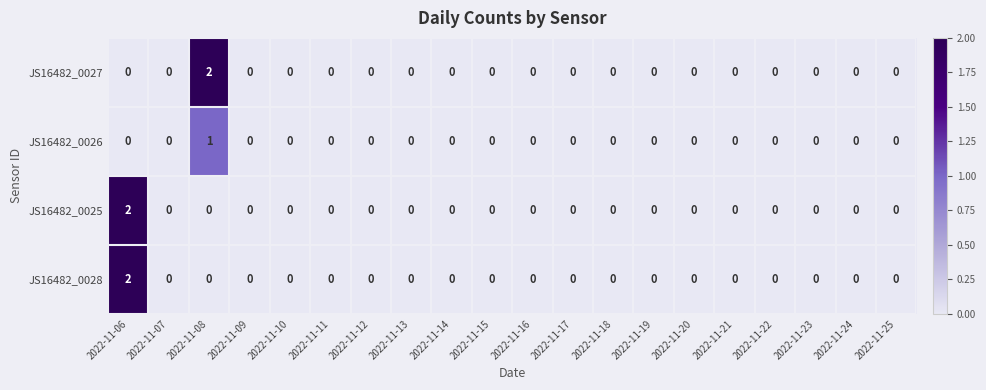

The JS16482_0025 series shows -1 at 2022-11-15. True or false?

False